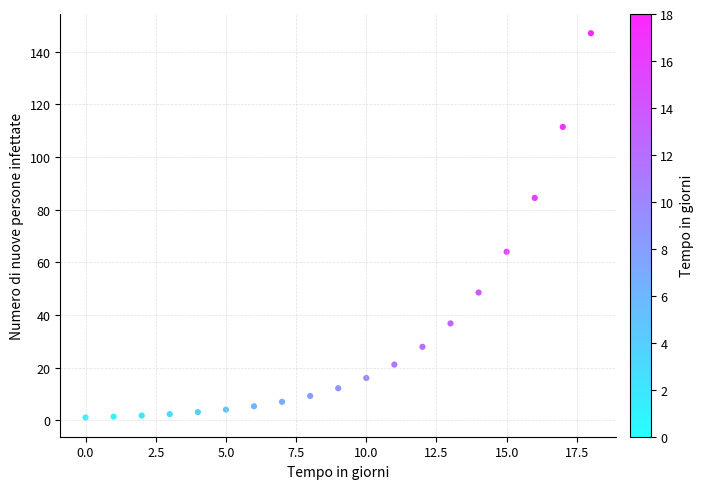

What is the range of Y values (max minus min)?

146.0